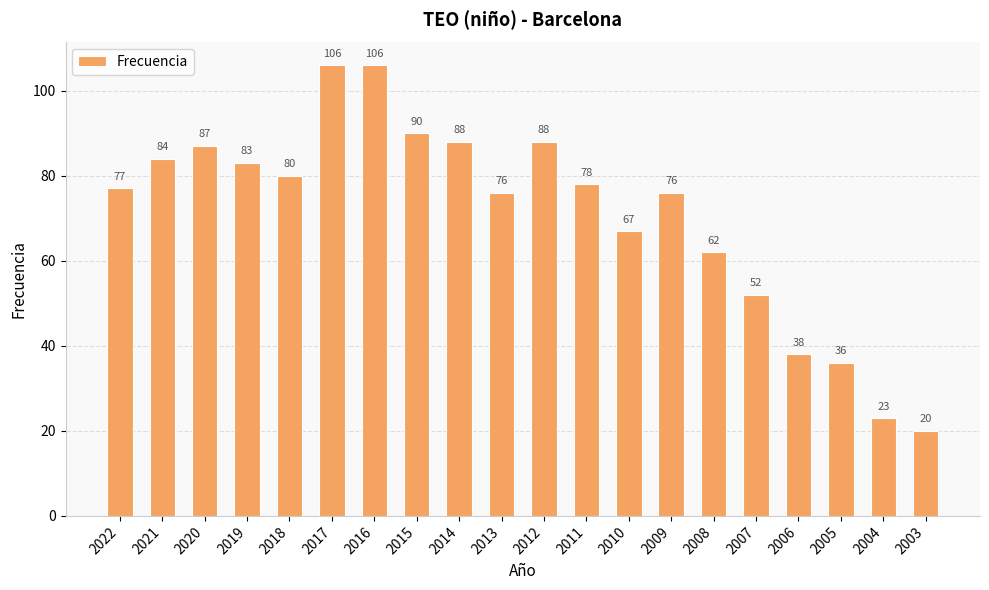

How many data points does each series have?

20